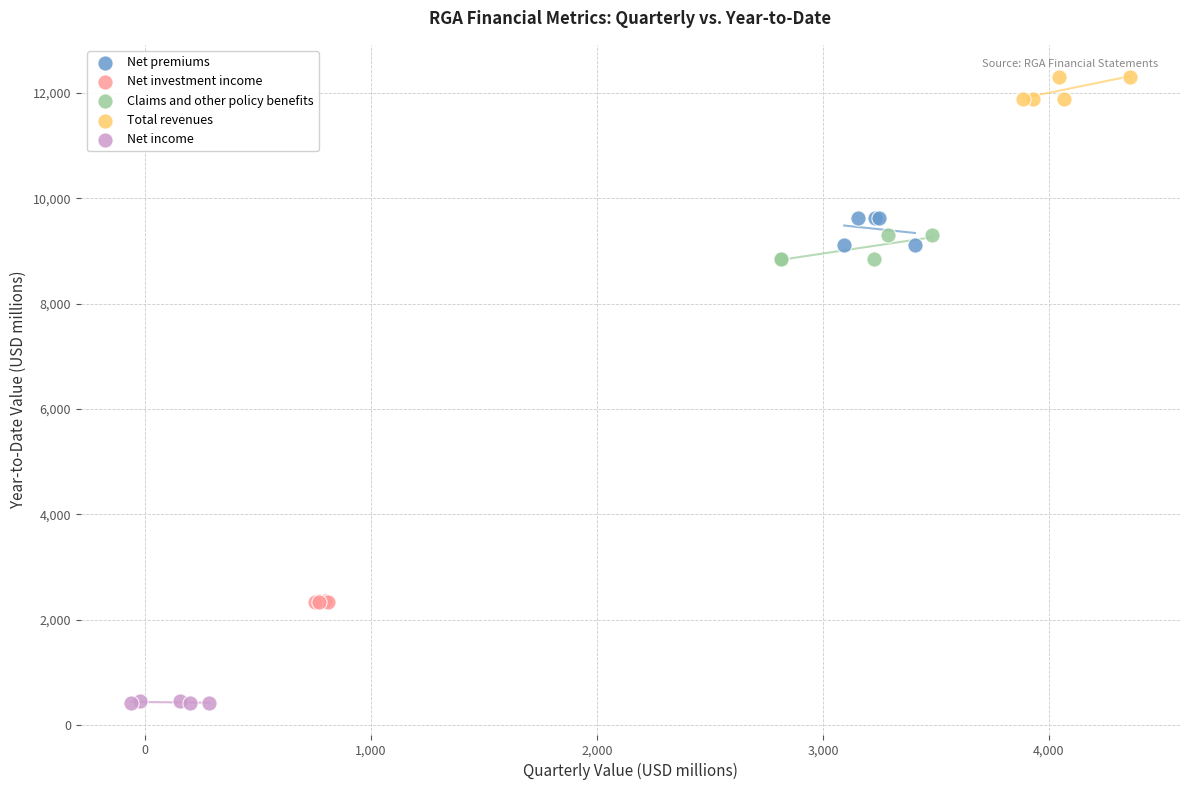

Which series reaches the minimum Y coordinate?

Net income